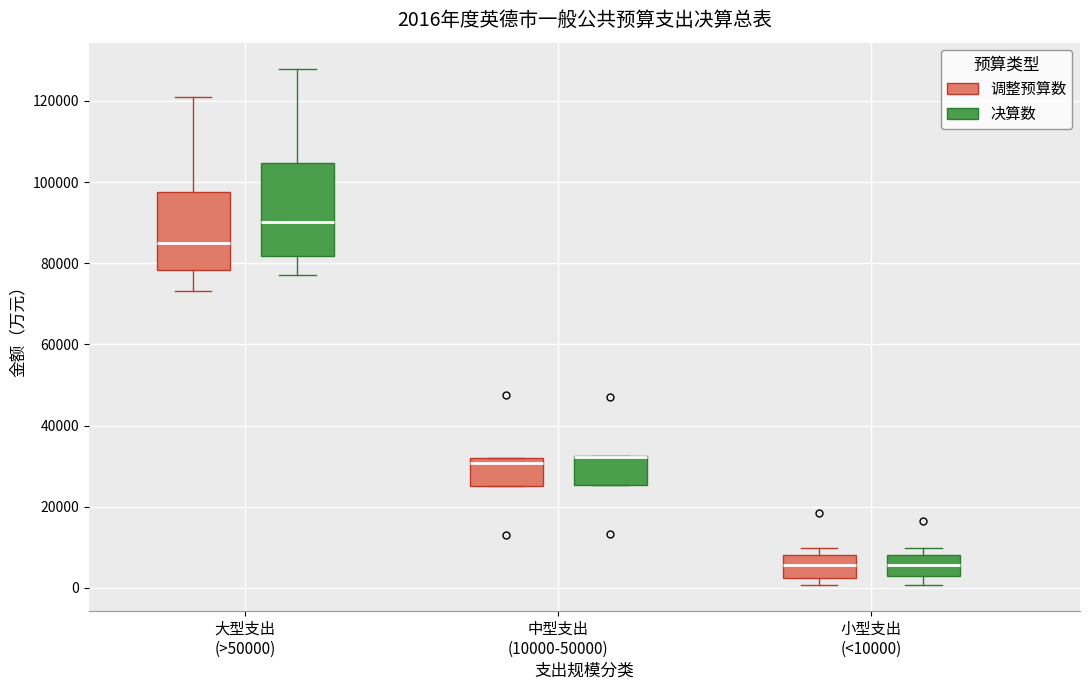

Comparing the boxes themselves (not the whiskers), which one is the tallest?

大型支出 (>50000) (决算数)